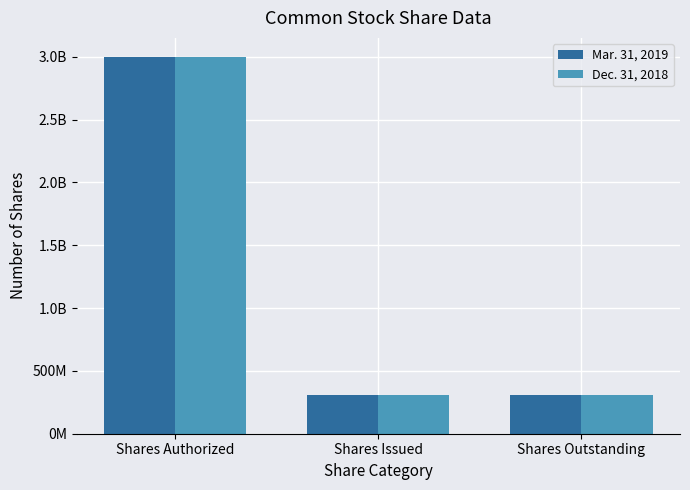

The value of Mar. 31, 2019 at Shares Authorized is 3000000000. True or false?

True